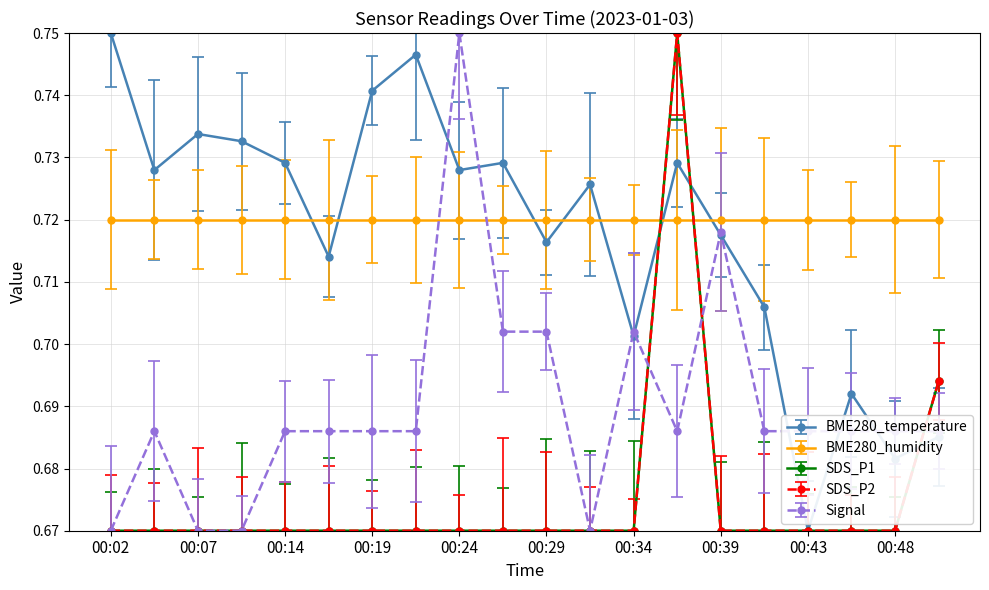

How many Signal values are between 0 and 1?

20